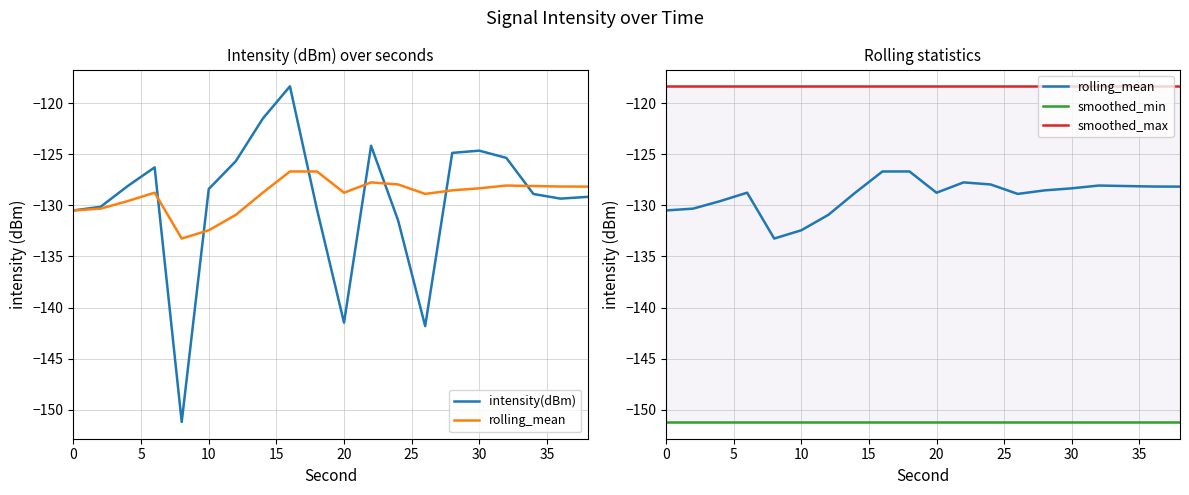

True or false: intensity(dBm) has a value of -215.1 at 18.

False